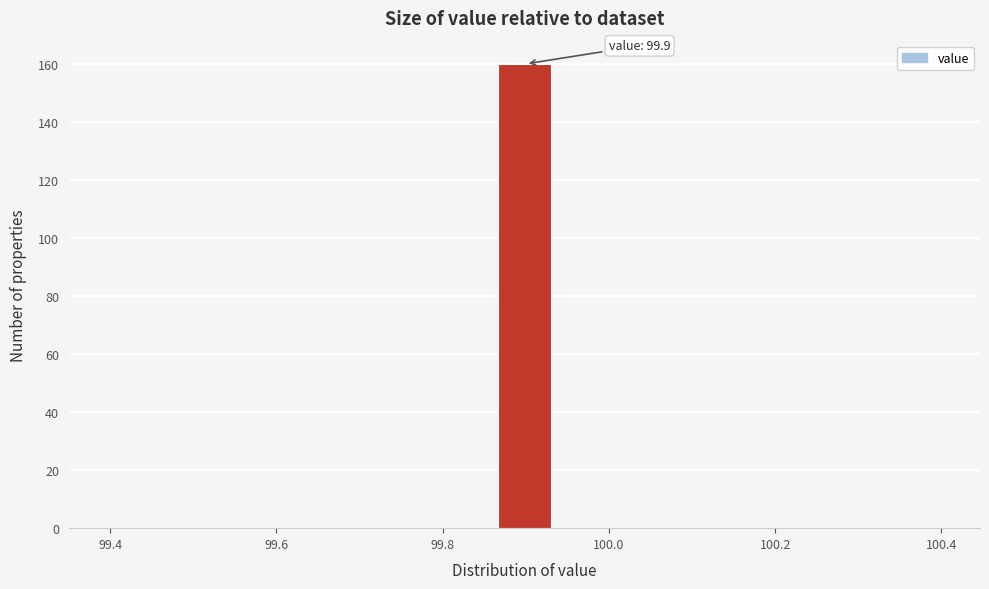

Around what value on the x-axis is the tallest bar? Give the approximate position of its centre, as read against the axis.

99.90